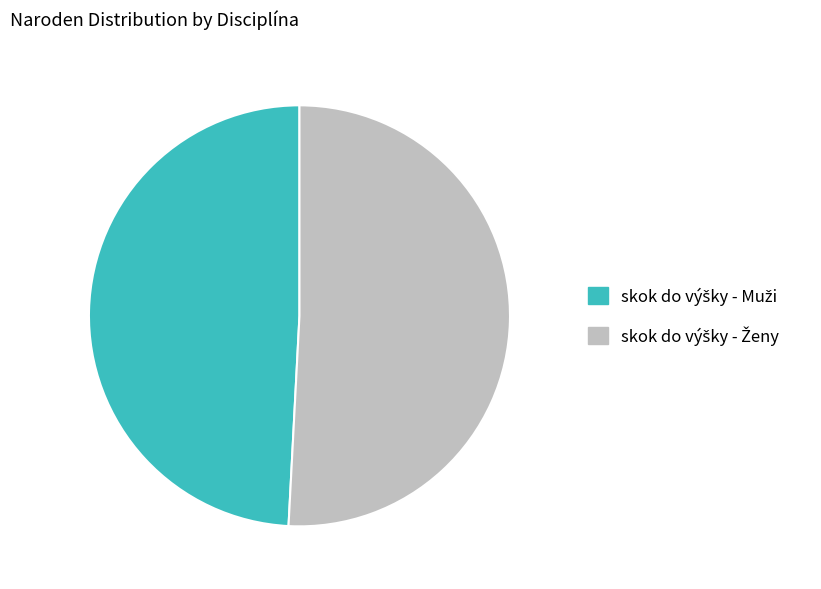

Does any single category account for the majority?

Yes